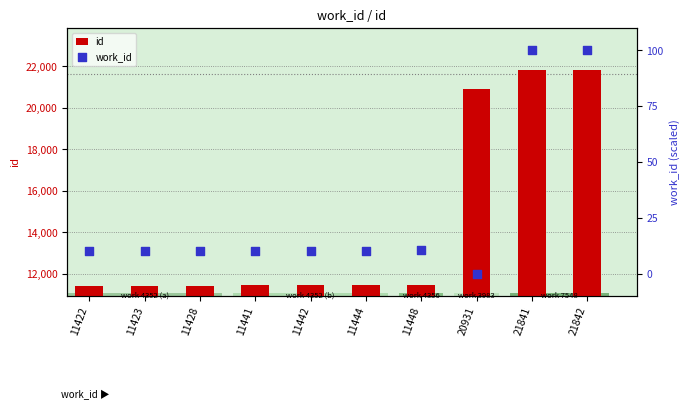

Which series has the largest Y range (max minus min)?

id